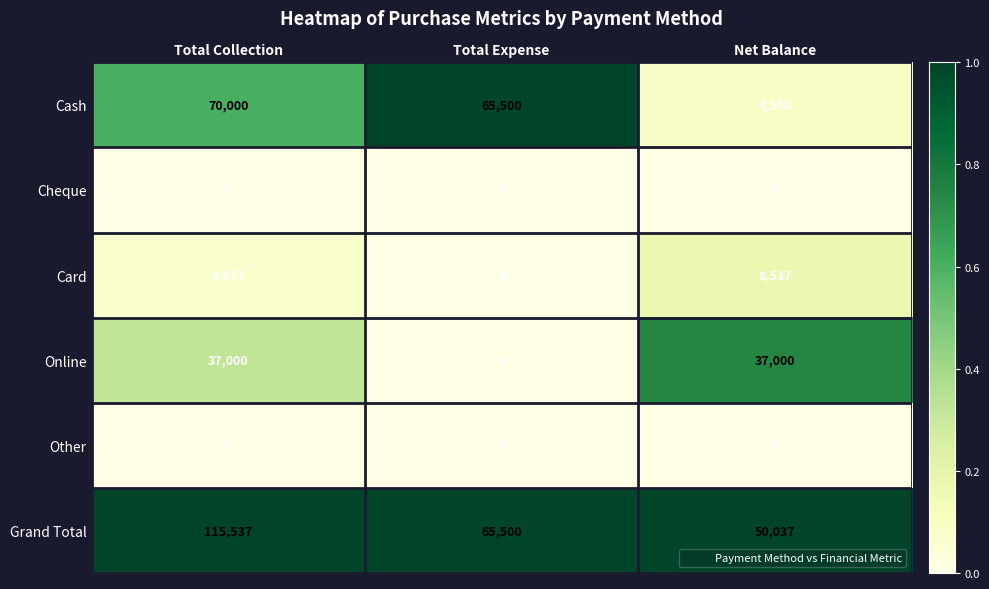

The value of Online at Net Balance is 55989. True or false?

False